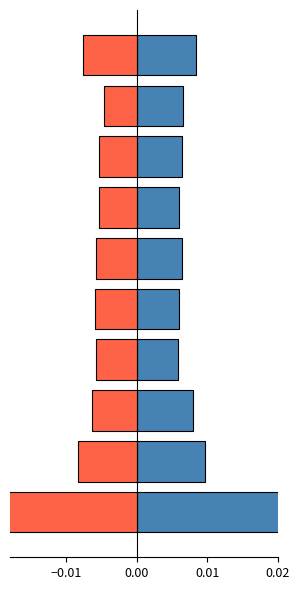

The Jan series shows 0.0 at 6. True or false?

False